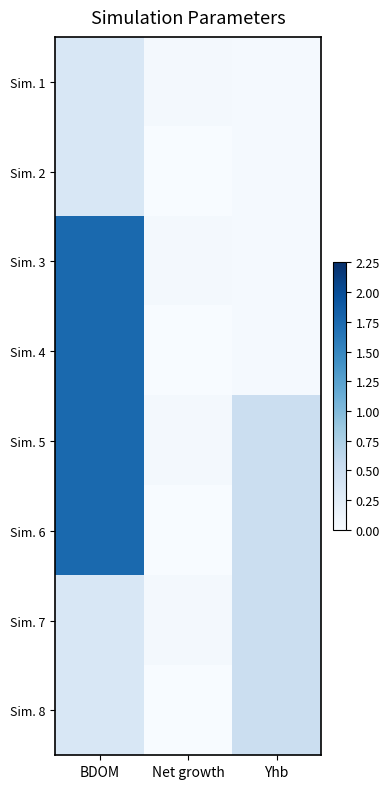

Reading right to left, what are all the values shown in this chart?

Sim. 1: Yhb=0.0	Net growth=0.1	BDOM=0.3
Sim. 2: Yhb=0.0	Net growth=0.0	BDOM=0.3
Sim. 3: Yhb=0.0	Net growth=0.1	BDOM=1.8
Sim. 4: Yhb=0.0	Net growth=0.0	BDOM=1.8
Sim. 5: Yhb=0.5	Net growth=0.1	BDOM=1.8
Sim. 6: Yhb=0.5	Net growth=0.0	BDOM=1.8
Sim. 7: Yhb=0.5	Net growth=0.1	BDOM=0.3
Sim. 8: Yhb=0.5	Net growth=0.0	BDOM=0.3